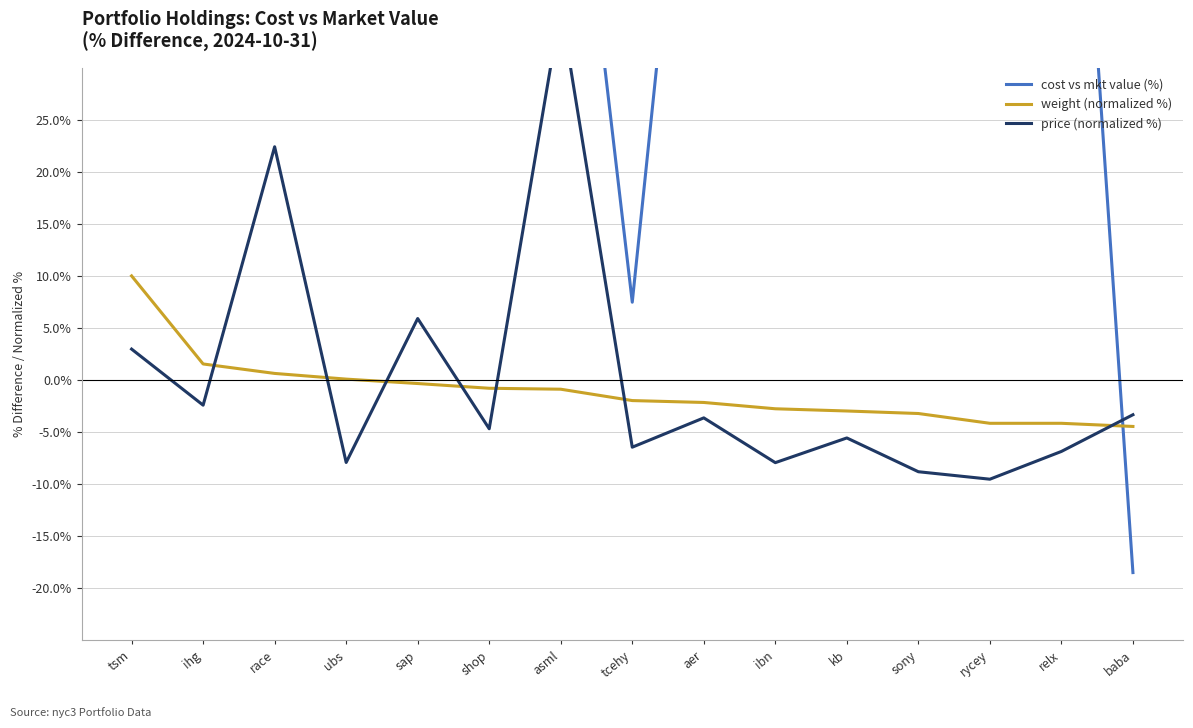

True or false: weight (normalized %) has more than 0 interior local peaks.

False